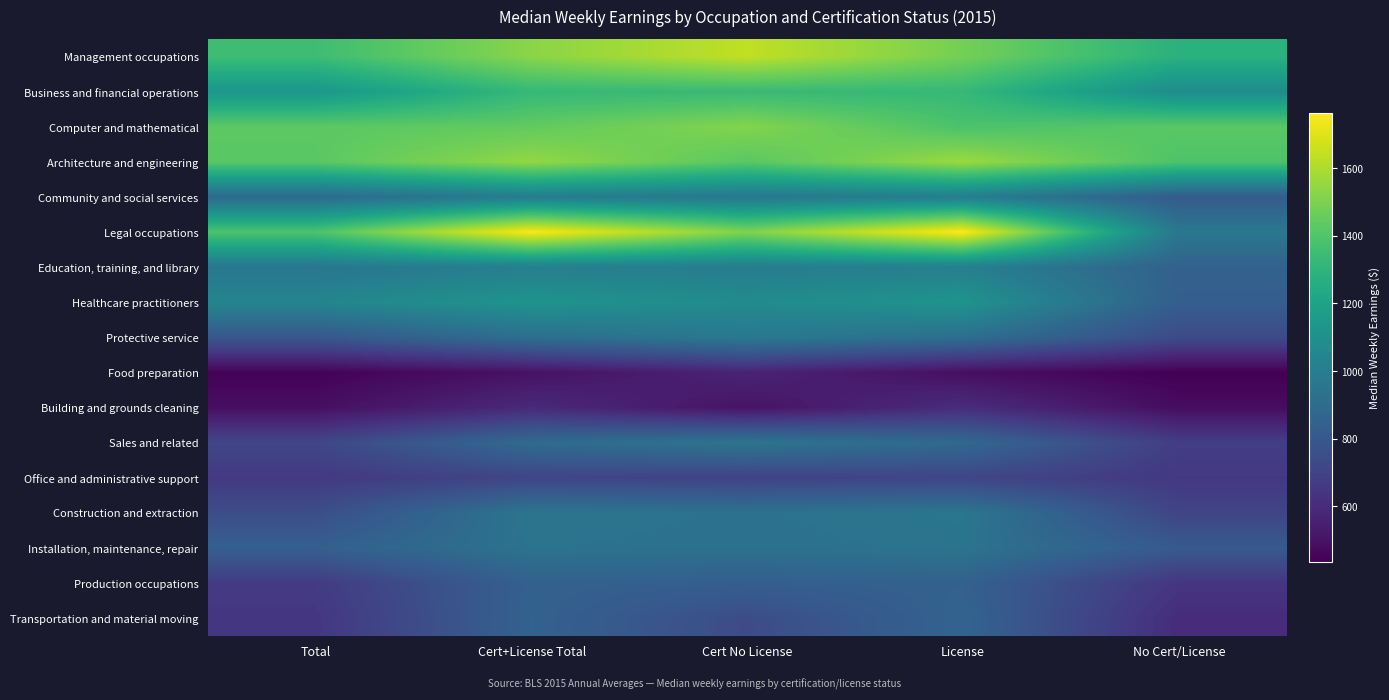

Reading left to right, list all the values displayed in this chart.

Management occupations: Total=1351	Cert+License Total=1530	Cert No License=1640	License=1485	No Cert/License=1283
Business and financial operations: Total=1137	Cert+License Total=1327	Cert No License=1336	License=1325	No Cert/License=1078
Computer and mathematical: Total=1428	Cert+License Total=1442	Cert No License=1518	License=1387	No Cert/License=1425
Architecture and engineering: Total=1424	Cert+License Total=1548	Cert No License=1423	License=1564	No Cert/License=1394
Community and social services: Total=889	Cert+License Total=989	Cert No License=959	License=997	No Cert/License=814
Legal occupations: Total=1391	Cert+License Total=1758	Cert No License=1508	License=1764	No Cert/License=963
Education, training, and library: Total=956	Cert+License Total=1003	Cert No License=990	License=1004	No Cert/License=849
Healthcare practitioners: Total=1041	Cert+License Total=1120	Cert No License=1072	License=1122	No Cert/License=834
Protective service: Total=796	Cert+License Total=917	Cert No License=970	License=916	No Cert/License=733
Food preparation: Total=441	Cert+License Total=497	Cert No License=568	License=486	No Cert/License=434
Building and grounds cleaning: Total=486	Cert+License Total=593	Cert No License=503	License=605	No Cert/License=480
Sales and related: Total=716	Cert+License Total=897	Cert No License=950	License=887	No Cert/License=677
Office and administrative support: Total=656	Cert+License Total=710	Cert No License=698	License=712	No Cert/License=651
Construction and extraction: Total=749	Cert+License Total=954	Cert No License=933	License=959	No Cert/License=707
Installation, maintenance, repair: Total=839	Cert+License Total=939	Cert No License=928	License=943	No Cert/License=810
Production occupations: Total=663	Cert+License Total=846	Cert No License=834	License=849	No Cert/License=642
Transportation and material moving: Total=646	Cert+License Total=851	Cert No License=741	License=860	No Cert/License=602